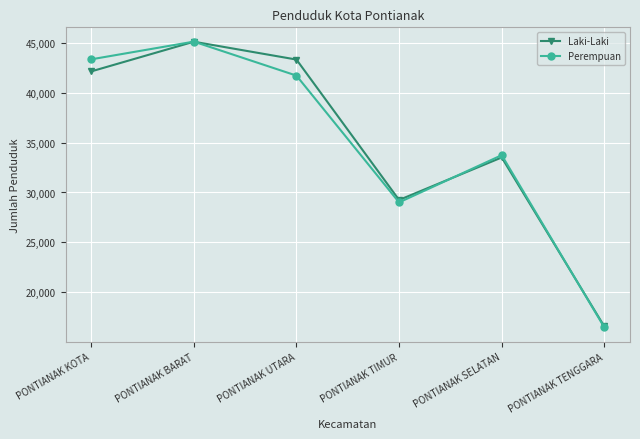

Which series has the largest range (max minus min)?

Perempuan